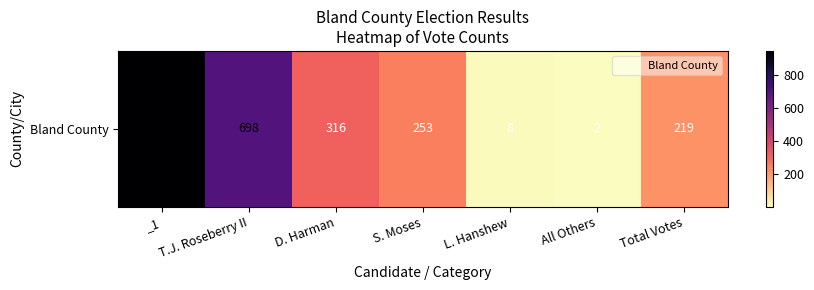

Reading left to right, extract all data points from this chart.

944	698	316	253	8	2	219